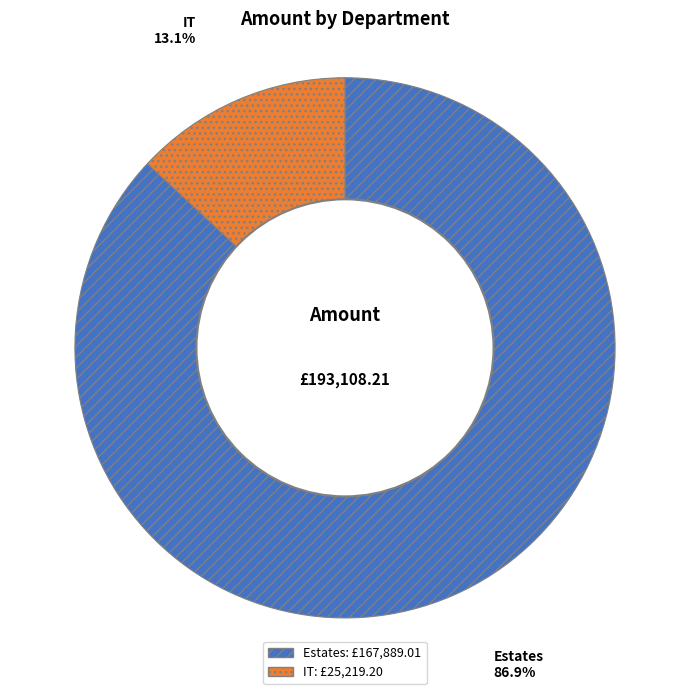

The IT slice represents 13% of the pie. True or false?

True